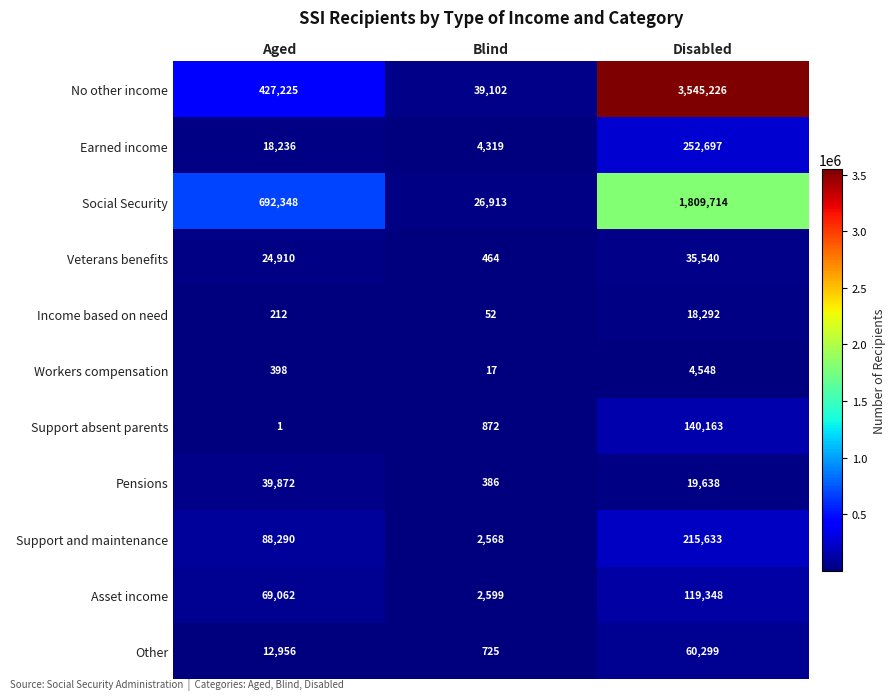

Between Blind and Disabled, which series saw the biggest shift?

No other income